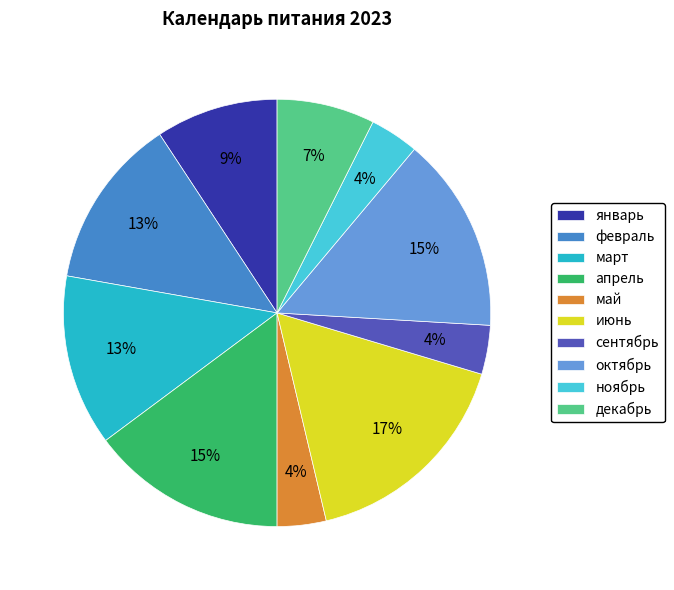

To the nearest percent, what percentage of the pie is декабрь?

7%